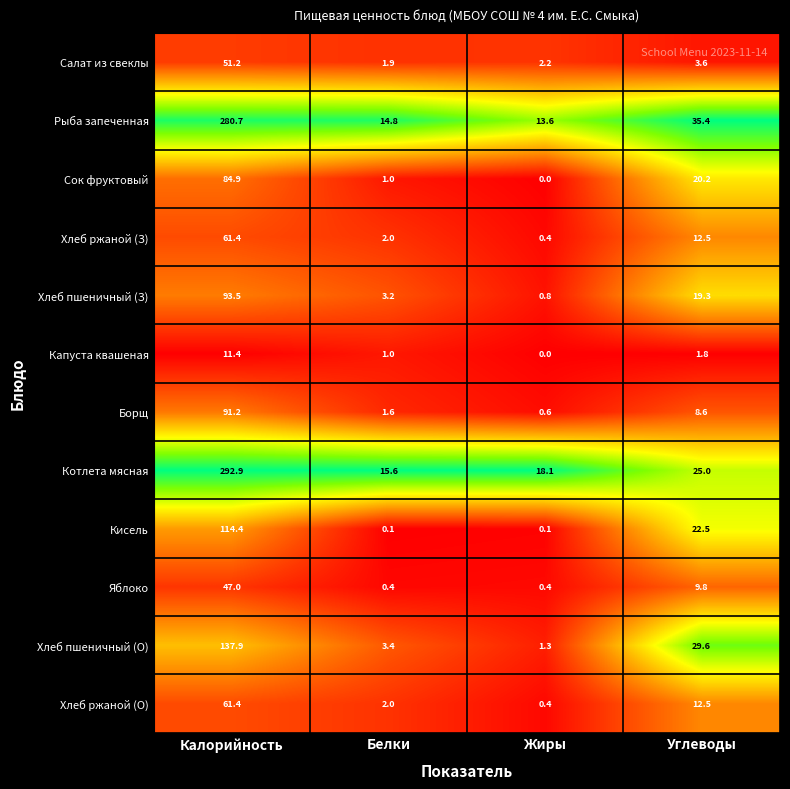

List the labels in order of Сок фруктовый value, largest first.

Калорийность, Углеводы, Белки, Жиры